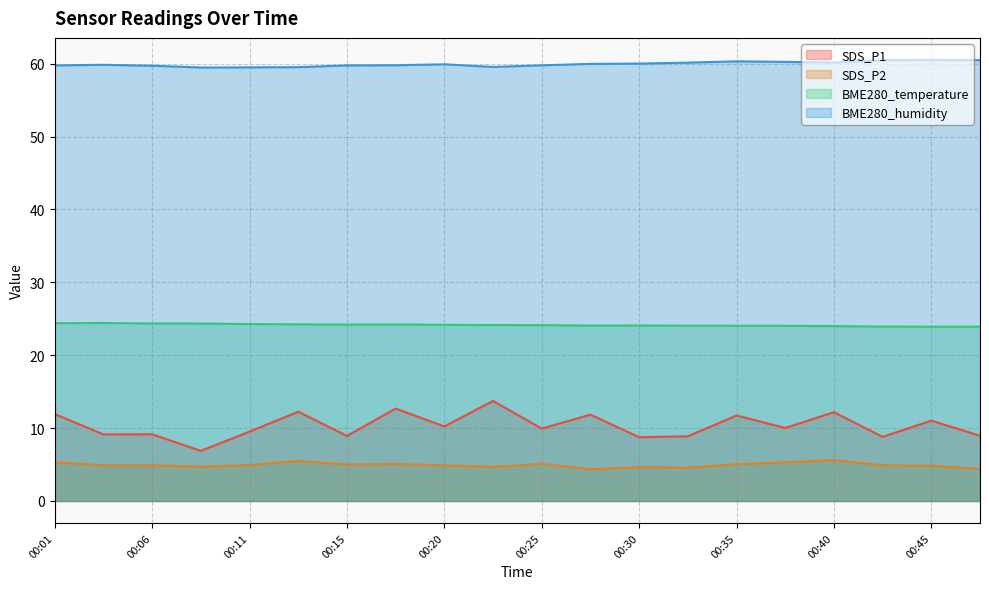

True or false: SDS_P1 and SDS_P2 intersect in this chart.

False